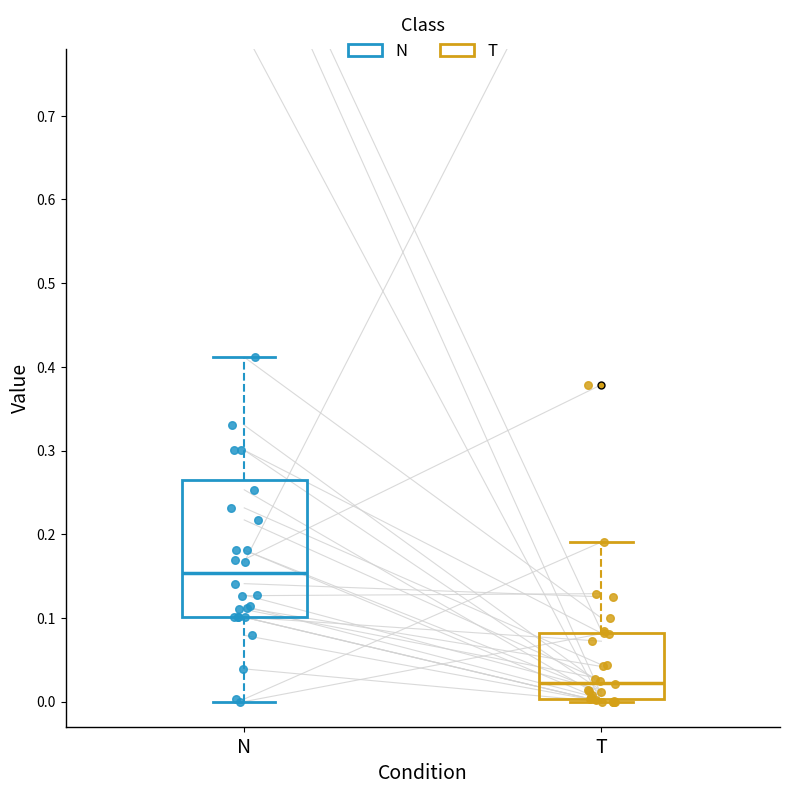

Comparing the boxes themselves (not the whiskers), which one is the tallest?

N